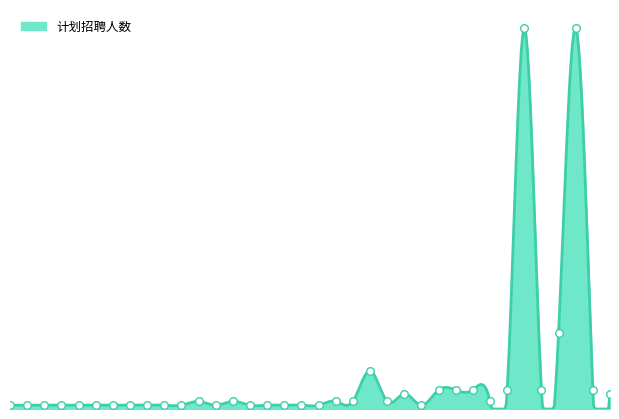

What is the change in value from 15 to 27?

+4